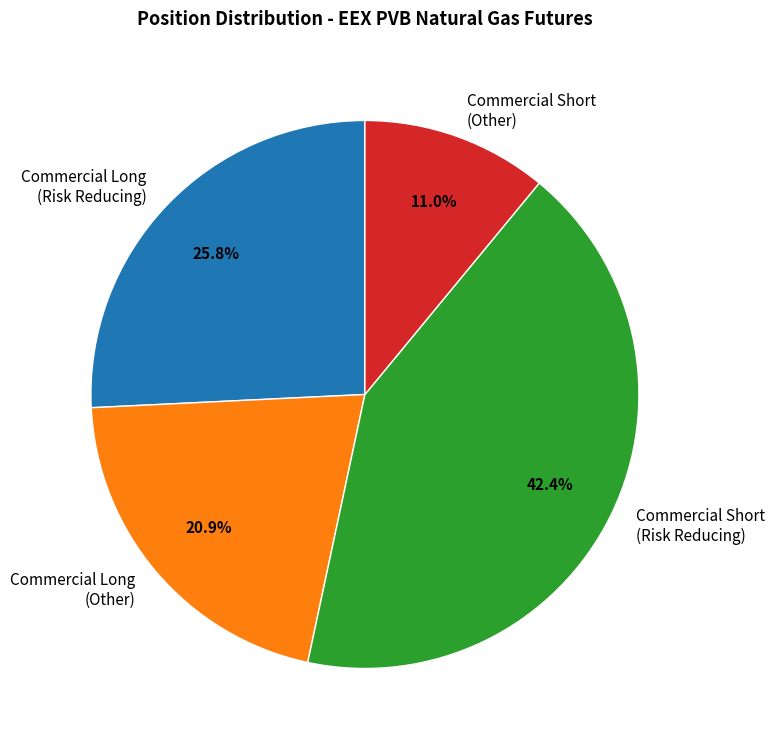

Is the sum of Commercial Short (Other) and Commercial Short (Risk Reducing) greater than half?

Yes